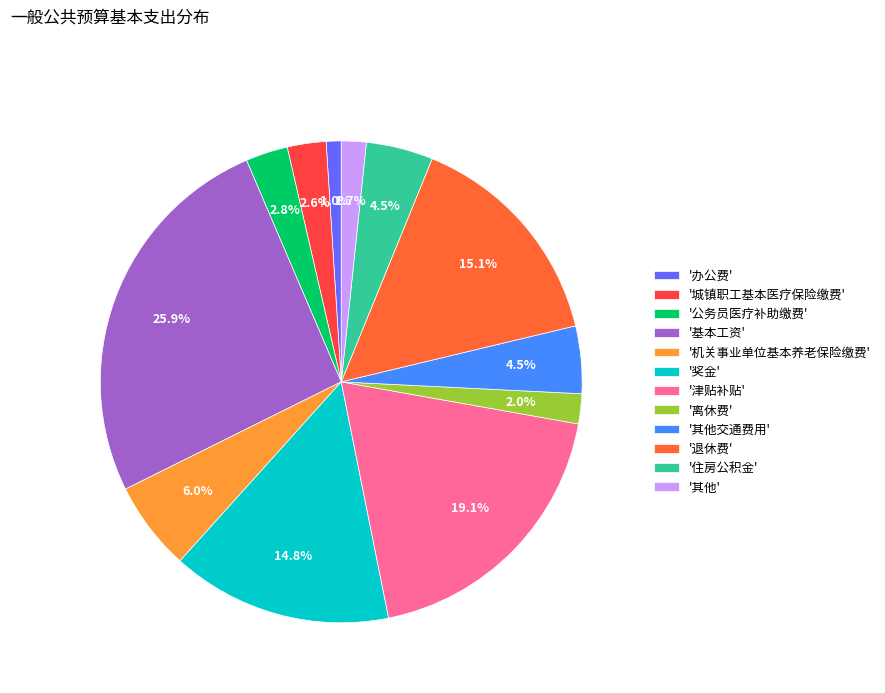

Does '其他' represent more than half of the total?

No